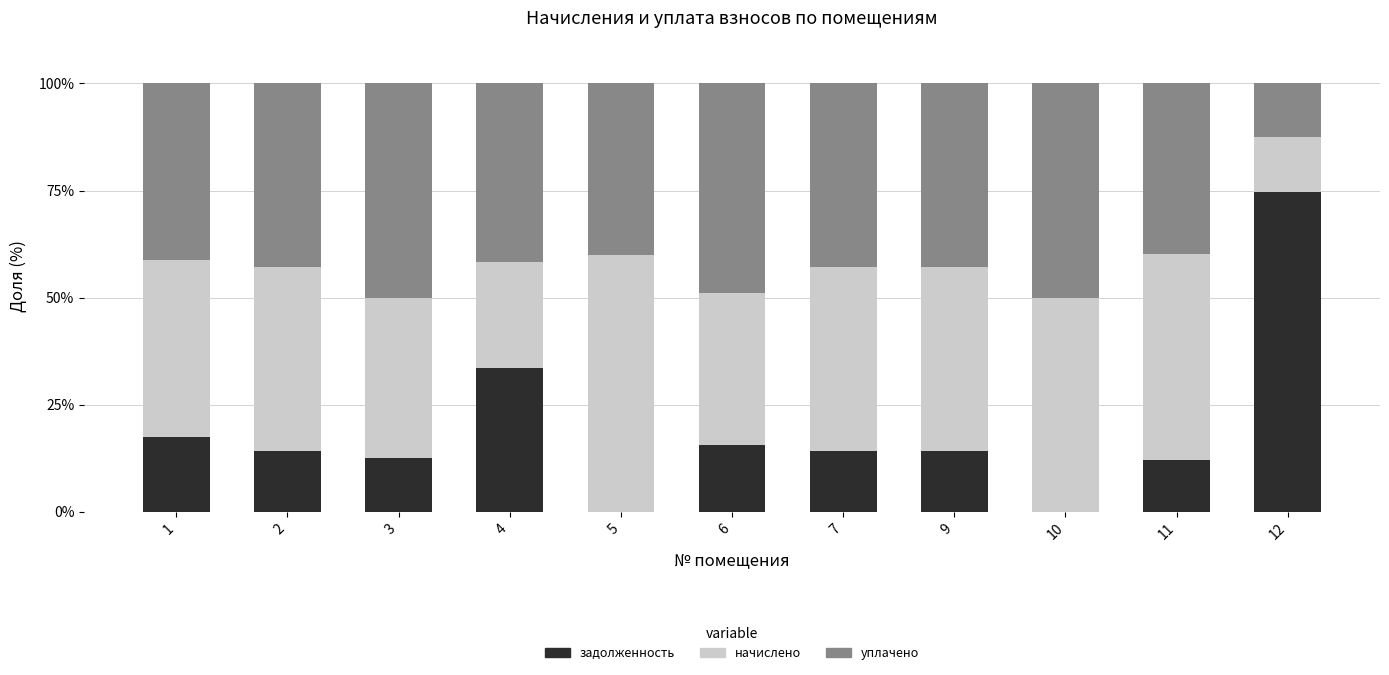

What is the total value across all series at 5?

100.0